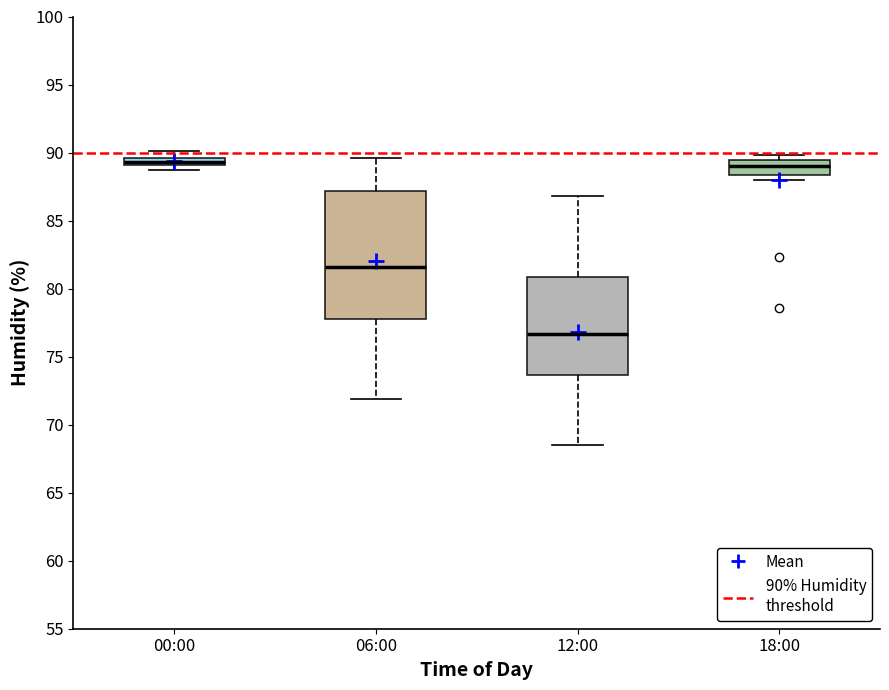

Where is the upper edge of the box for 18:00 on the y-axis? The values are not printed on the chart, so give them approximately, as read against the axis.

89.5